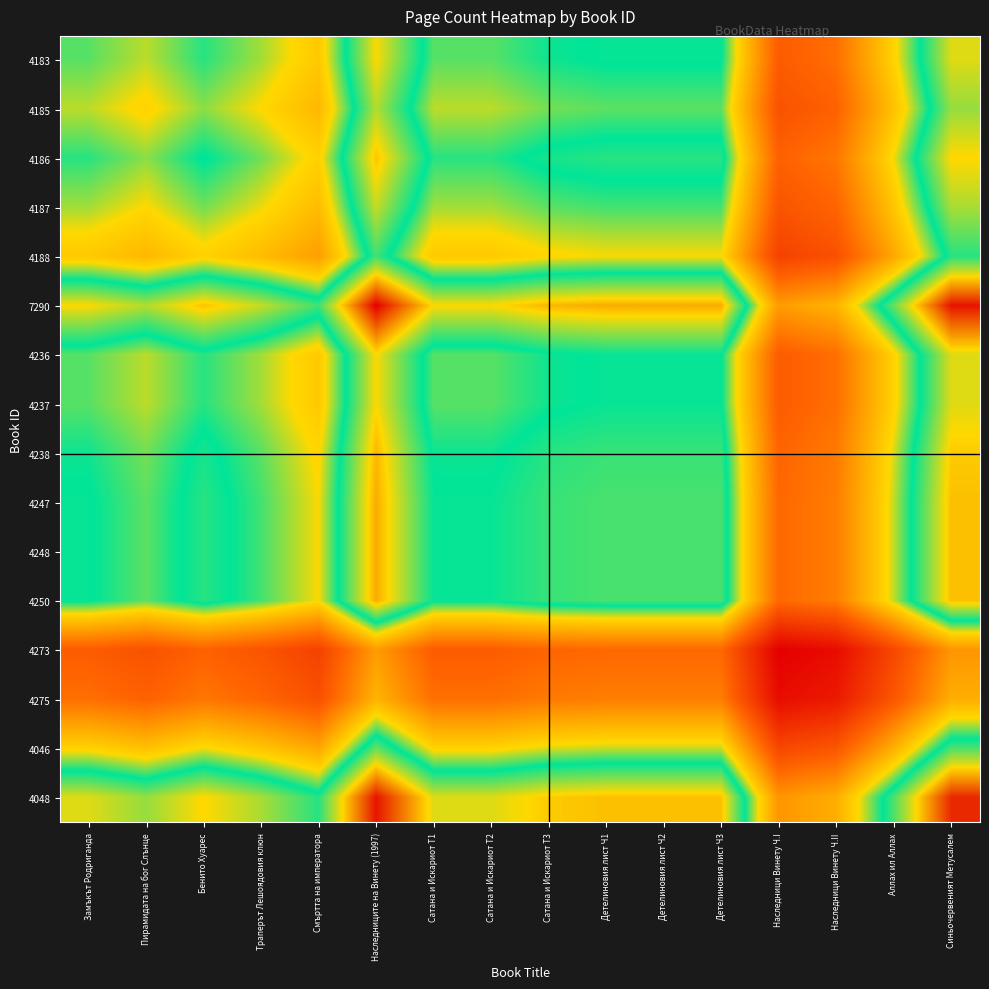

What is the smallest value displayed?

224.0